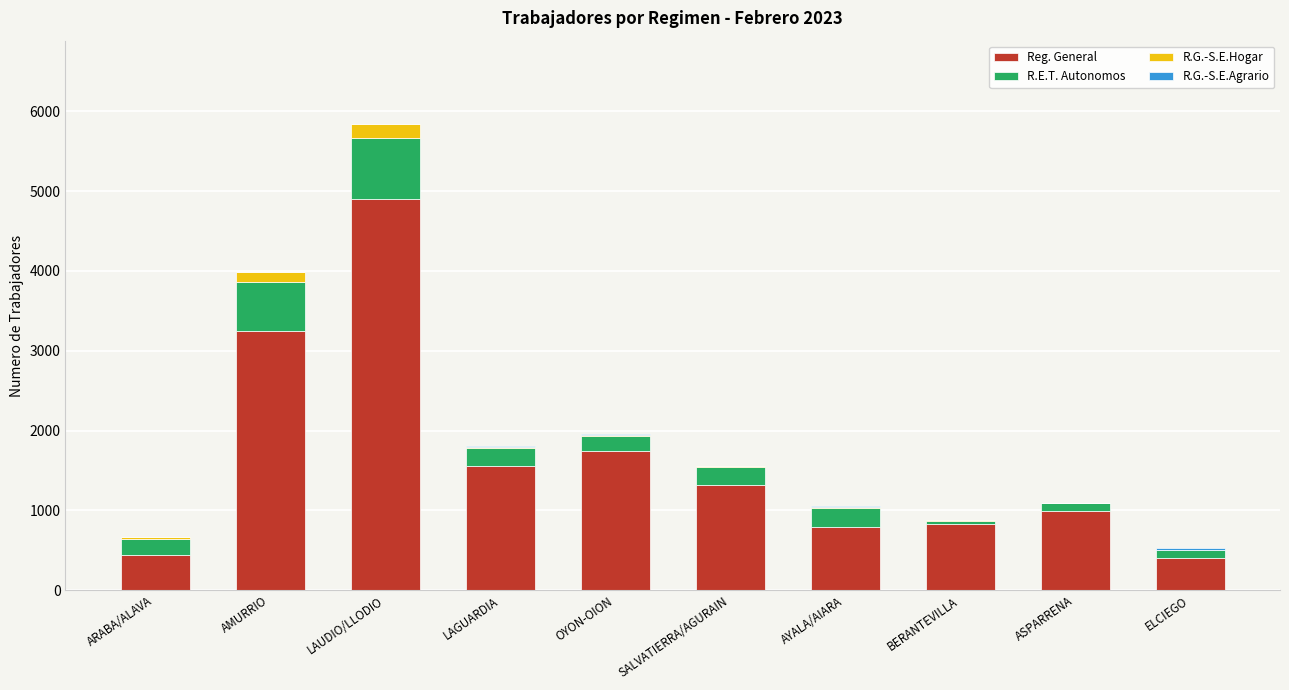

The value of Reg. General at BERANTEVILLA is 1430. True or false?

False